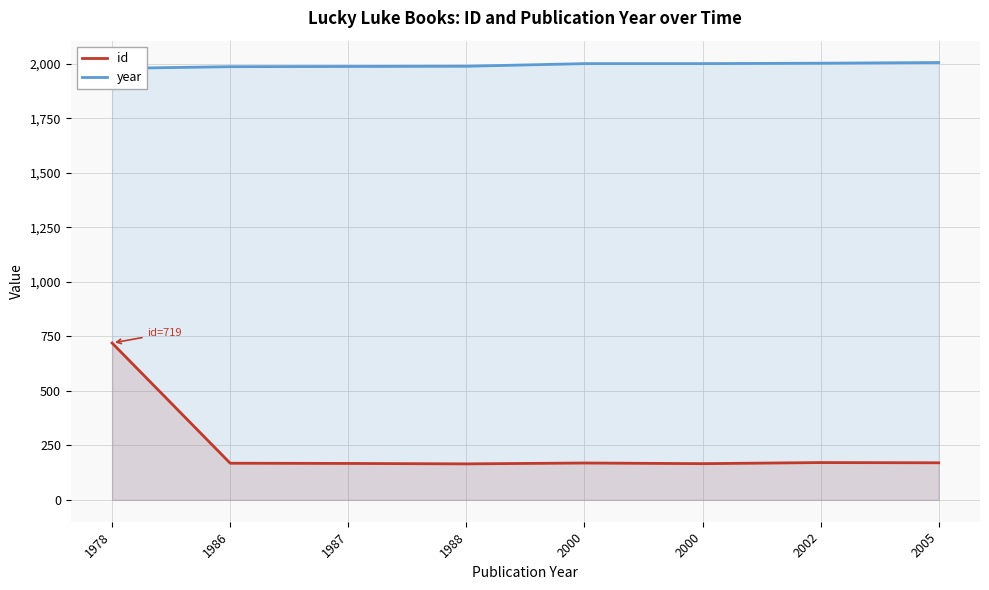

How many lines are shown in the chart?

2